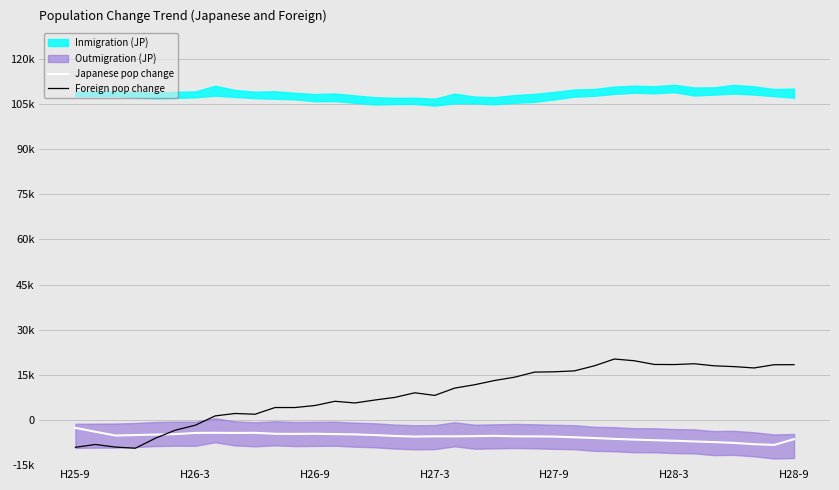

Is the value of Japanese pop change at 29 greater than the value of Foreign pop change at H25-9?

Yes